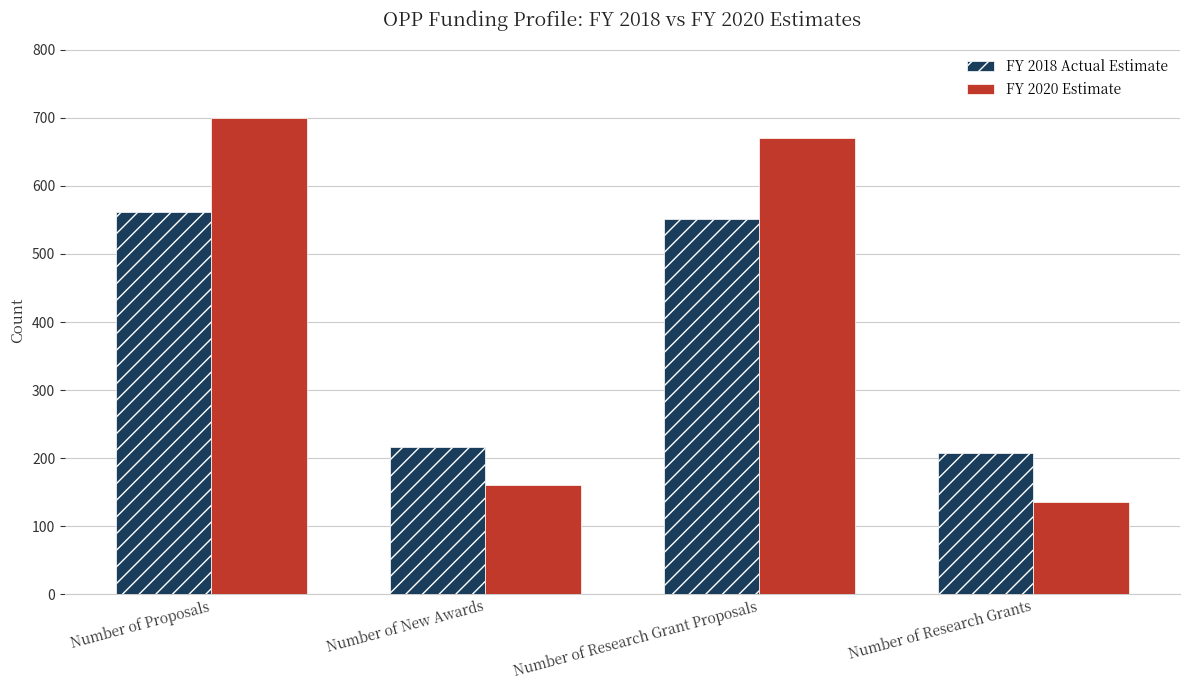

What is the difference between the second highest and second lowest values in the FY 2020 Estimate series?

510